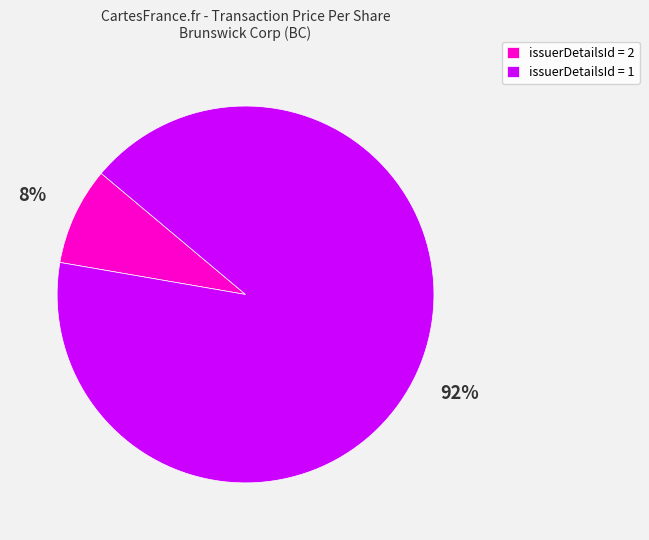

Is there any slice that represents more than half of the pie?

Yes